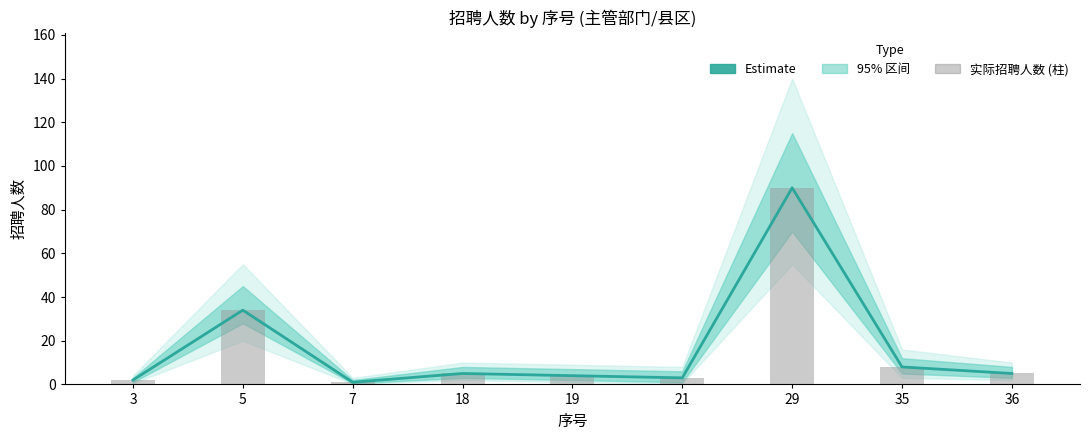

At how many categories does at least one series exceed 83?

1